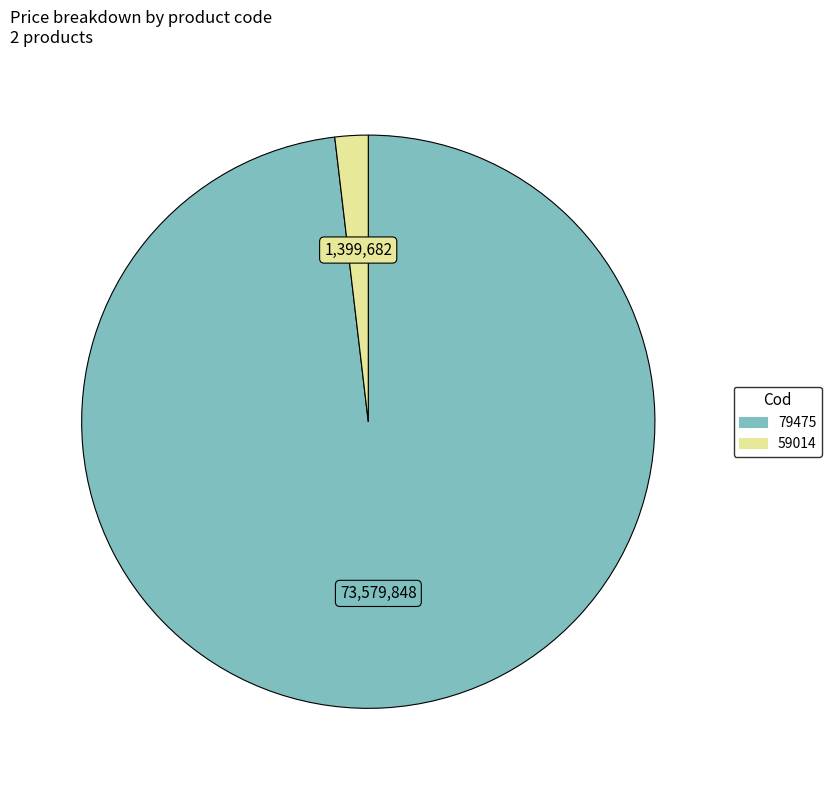

Is it true that 79475 is 91% of the pie?

False